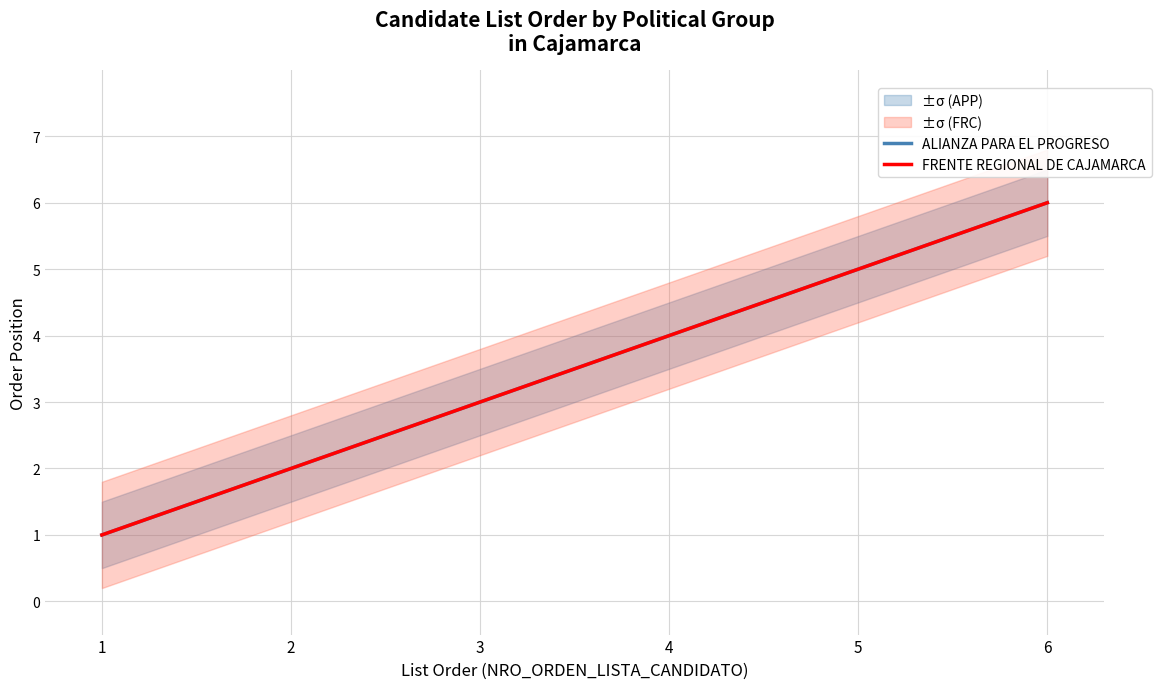

Between 2 and 6, which series saw the biggest shift?

ALIANZA PARA EL PROGRESO